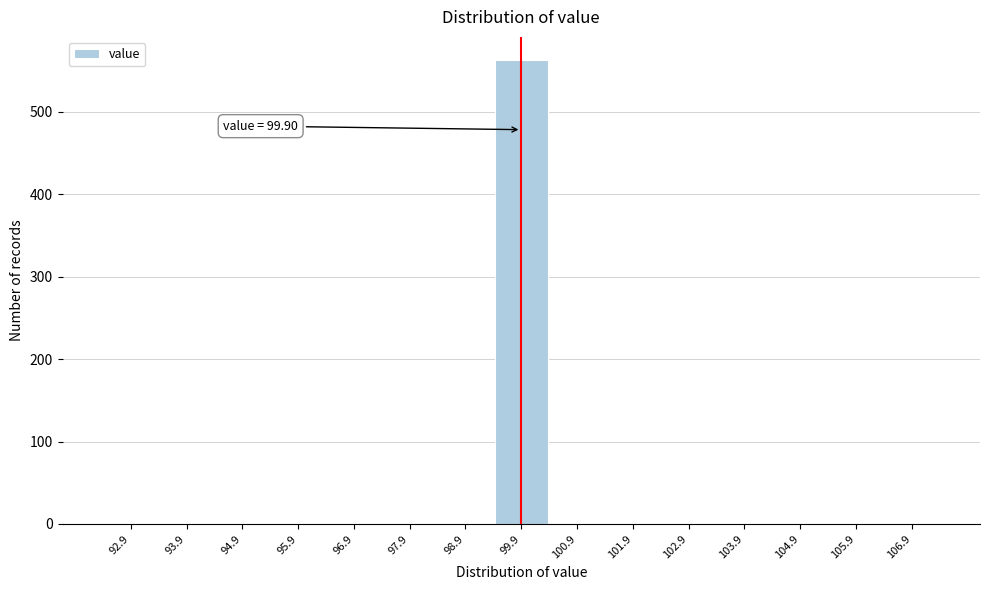

Over which range of the x-axis is the bar tallest?

99.4 to 100.4